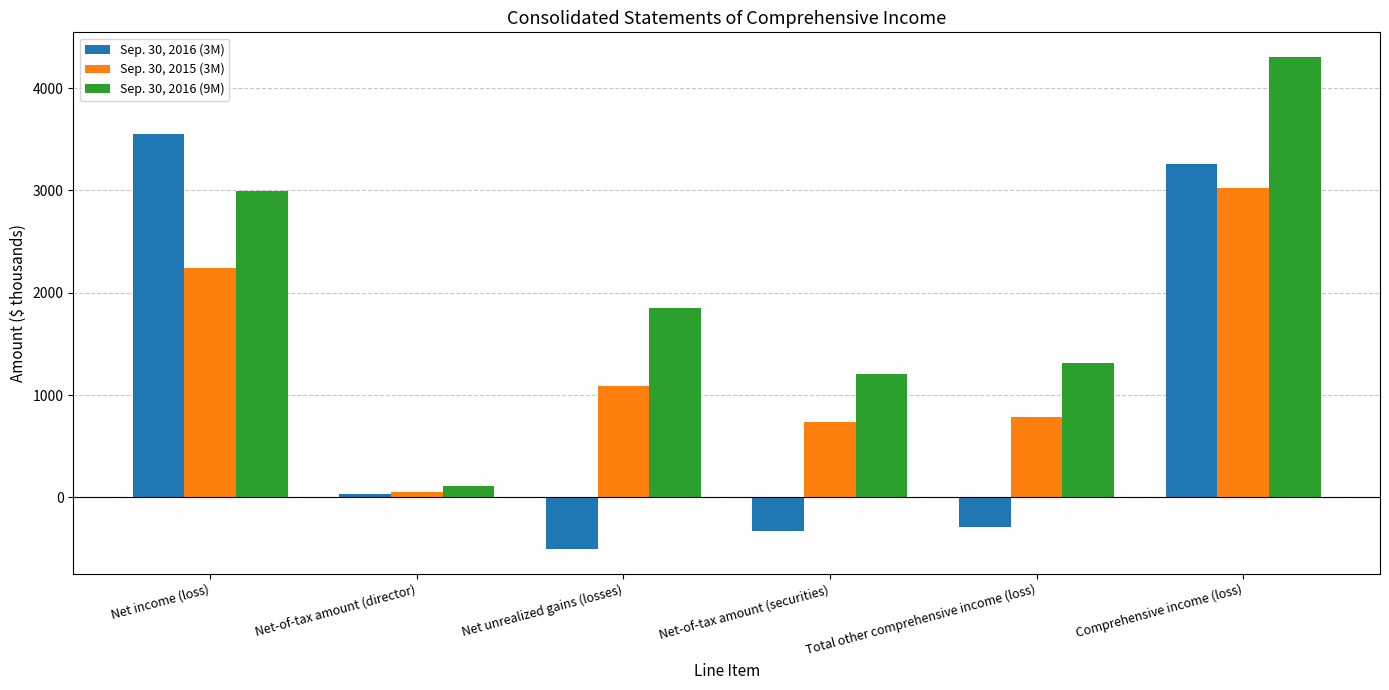

What is the lowest value of the Sep. 30, 2016 (3M) series?

-504